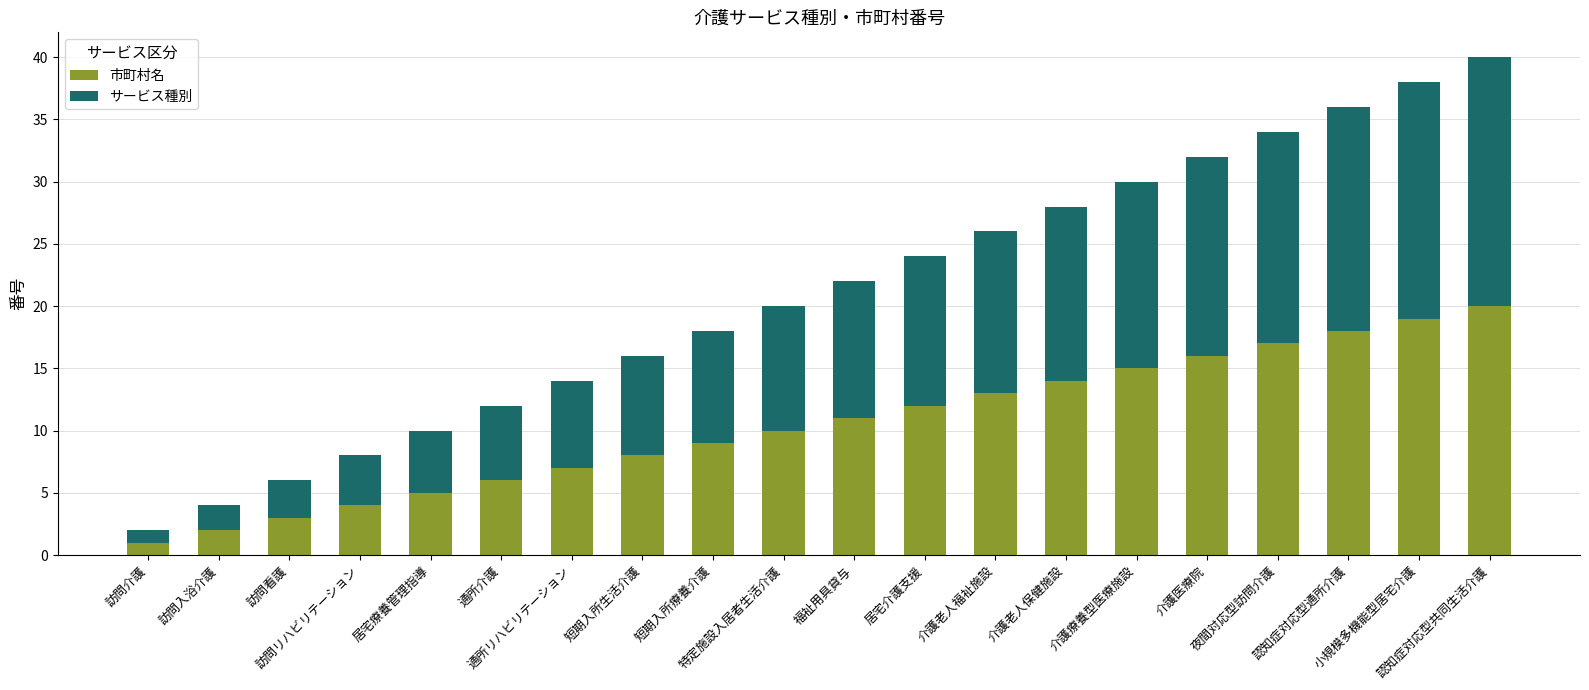

What is the maximum value for 市町村名?

20